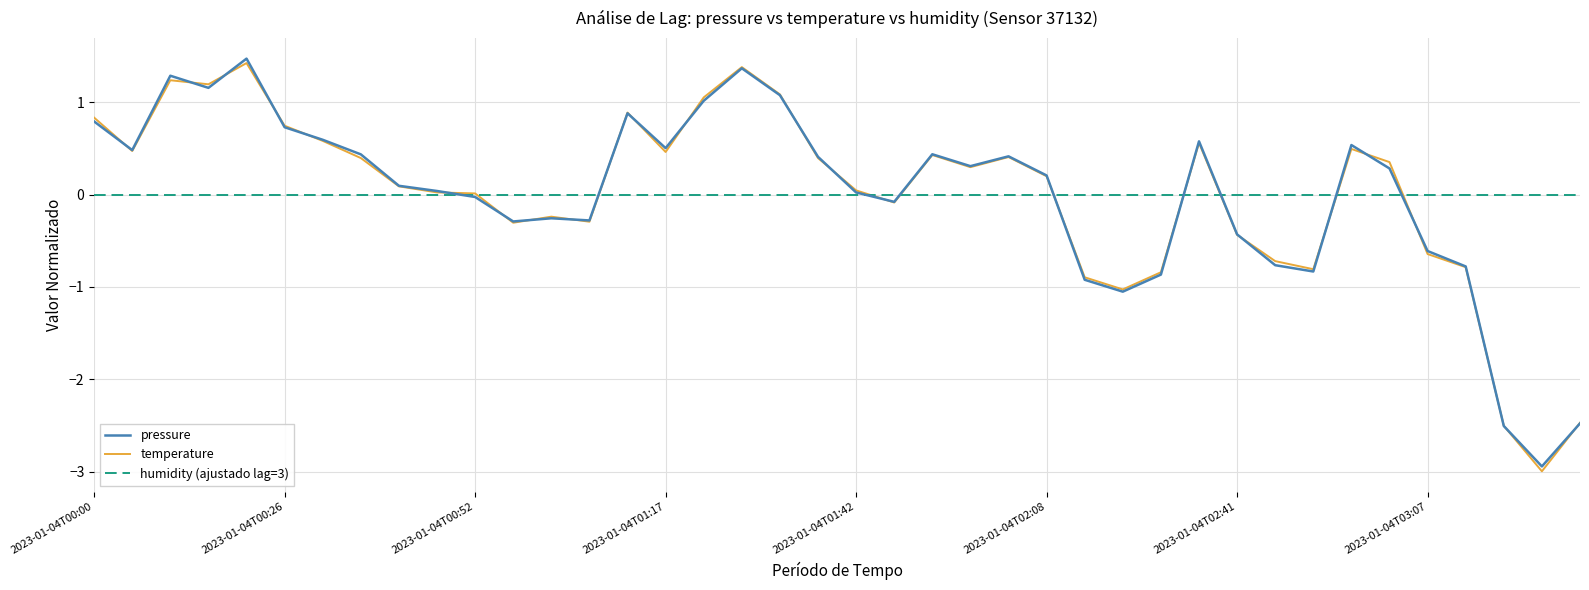

What is the smallest value displayed?

-3.0